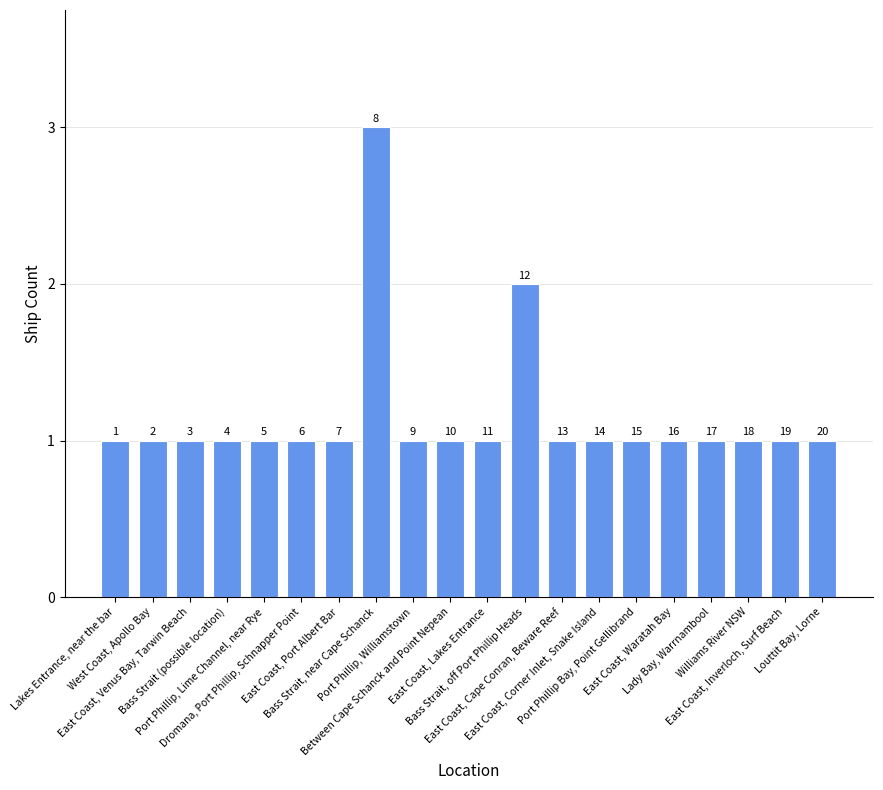

How many bars are there in total?

20